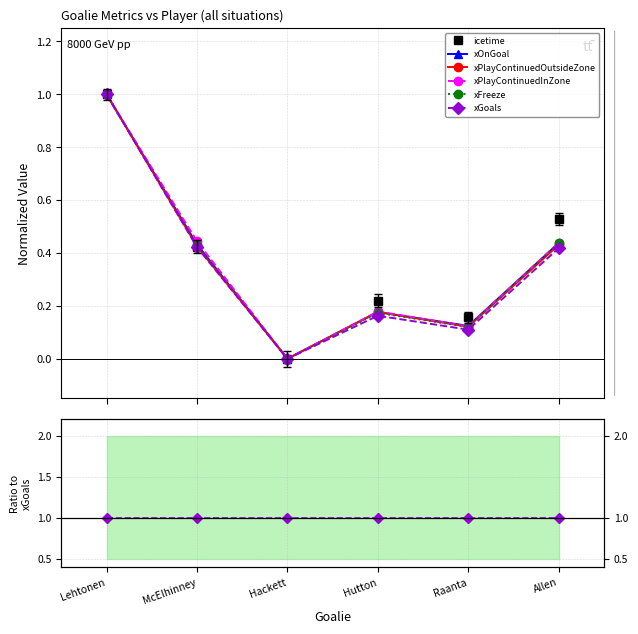

What is the maximum value for xGoals?

1.0